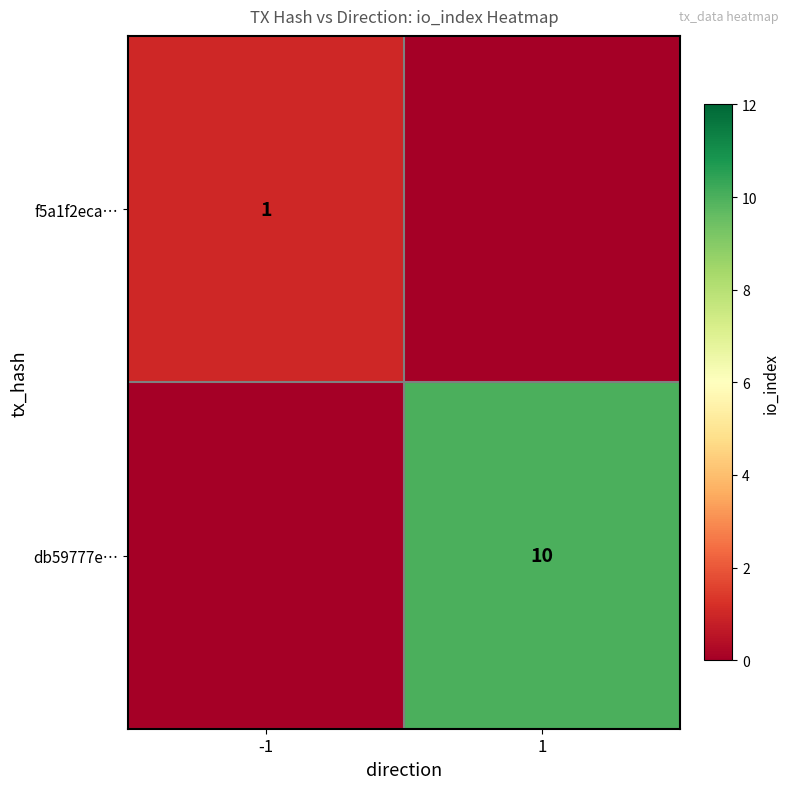

Is it true that db59777e… equals 10 at 1?

True